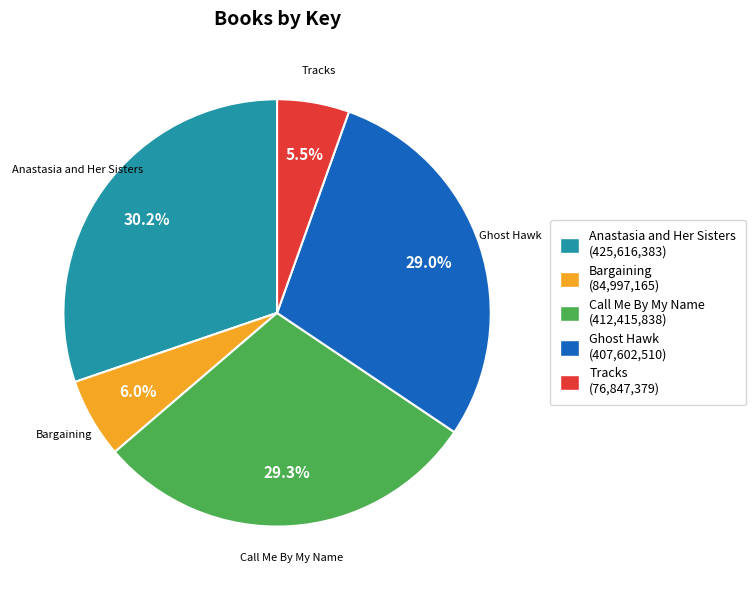

Which has a higher value, Bargaining (84,997,165) or Anastasia and Her Sisters (425,616,383)?

Anastasia and Her Sisters (425,616,383)